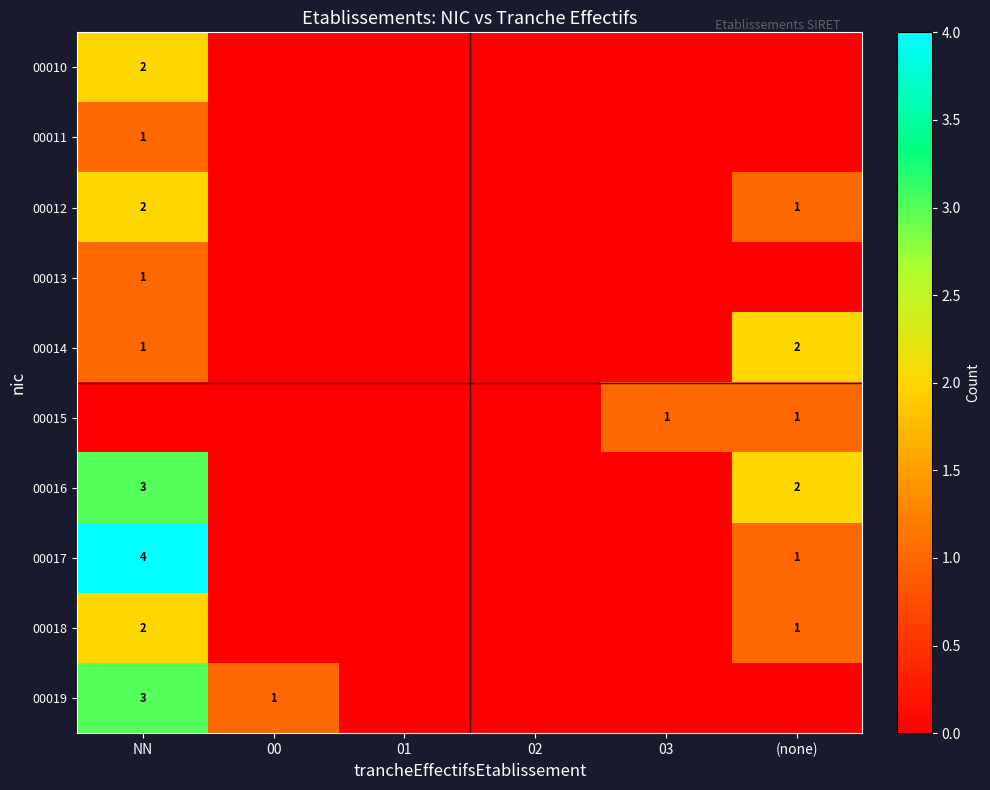

What is the sum of the 00012 values at NN and (none)?

3